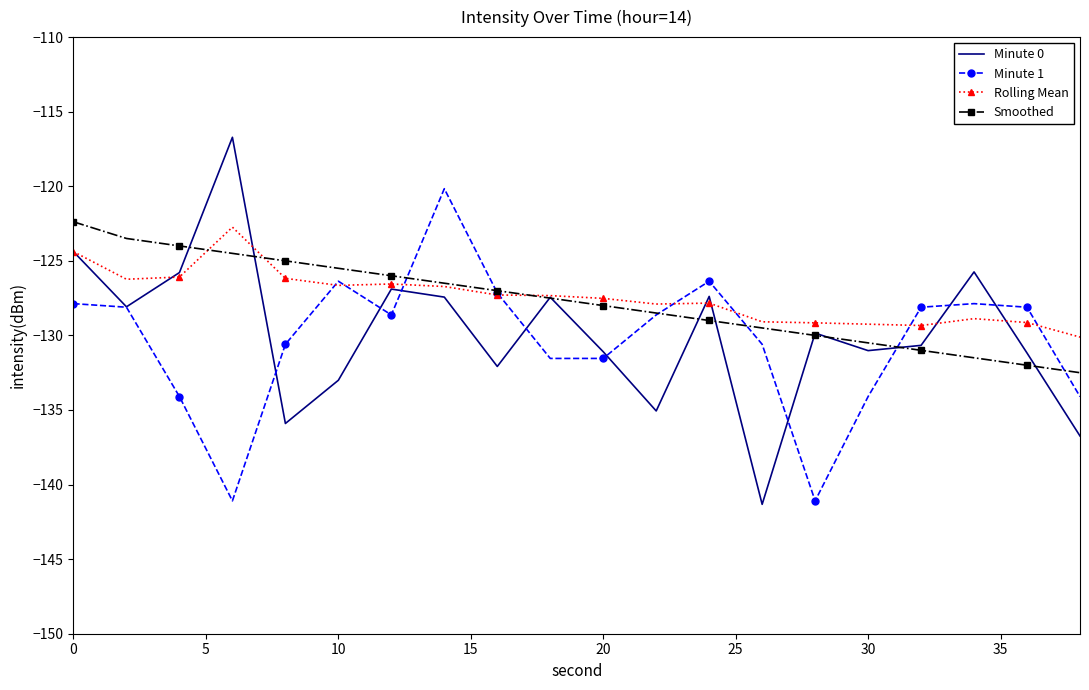

Which series has the largest range (max minus min)?

Minute 0